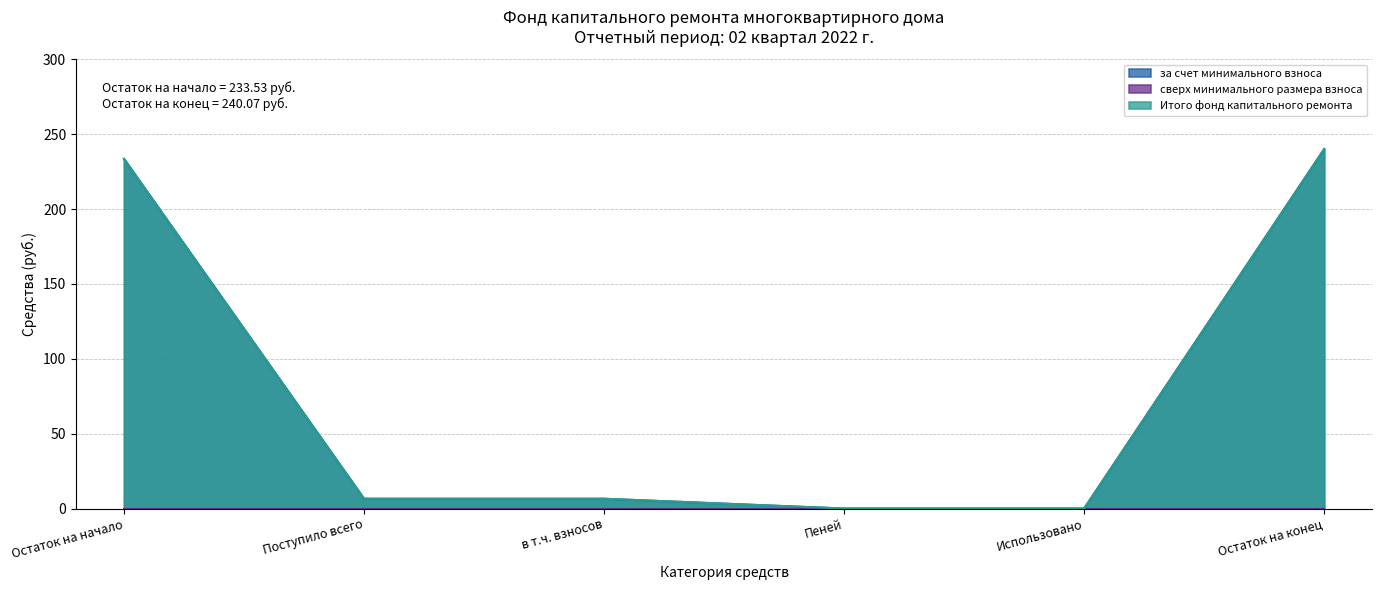

What is the maximum value for за счет минимального взноса?

240.1